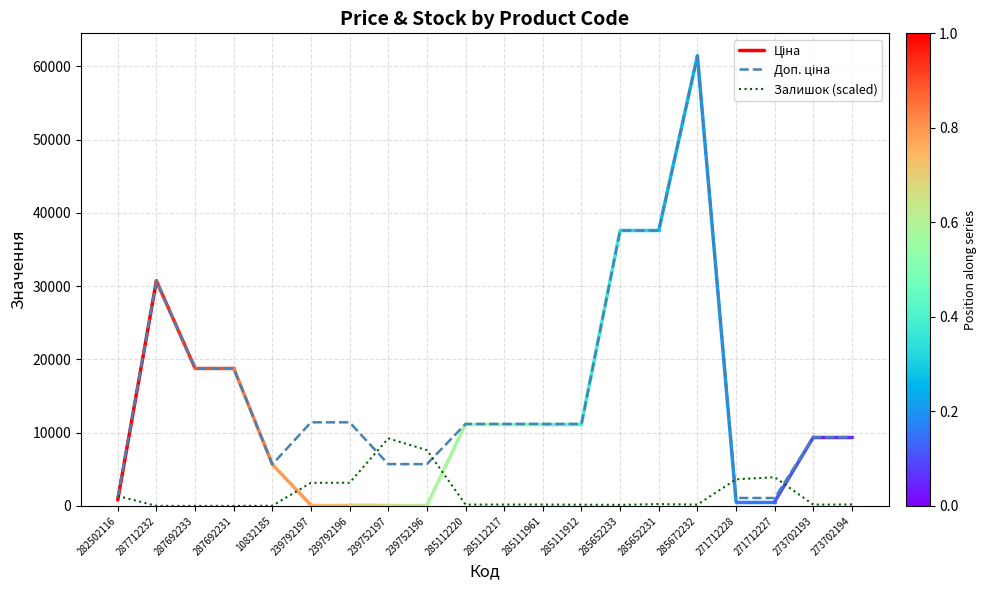

Does the chart display data point markers on the line(s)?

No